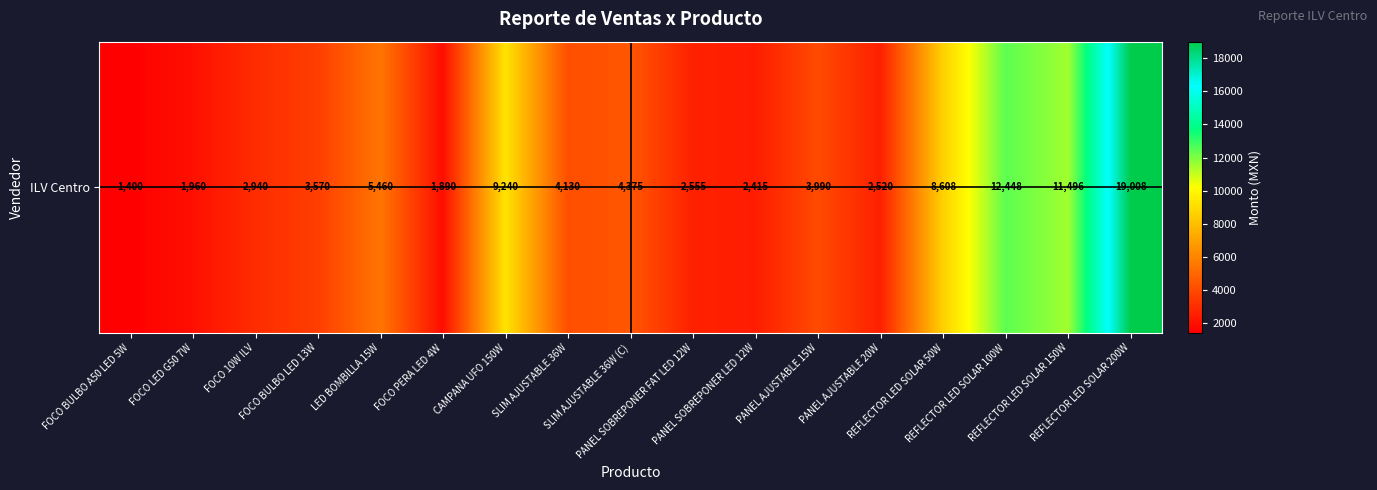

Reading right to left, what are all the values shown in this chart?

19008	11496	12448	8608	2520	3990	2415	2555	4375	4130	9240	1890	5460	3570	2940	1960	1400